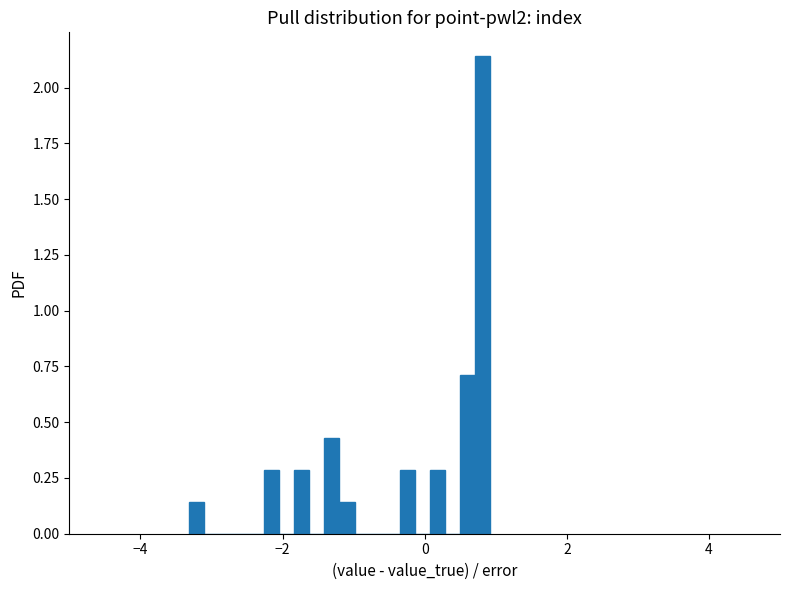

Around what value on the x-axis is the tallest bar? Give the approximate position of its centre, as read against the axis.

0.8